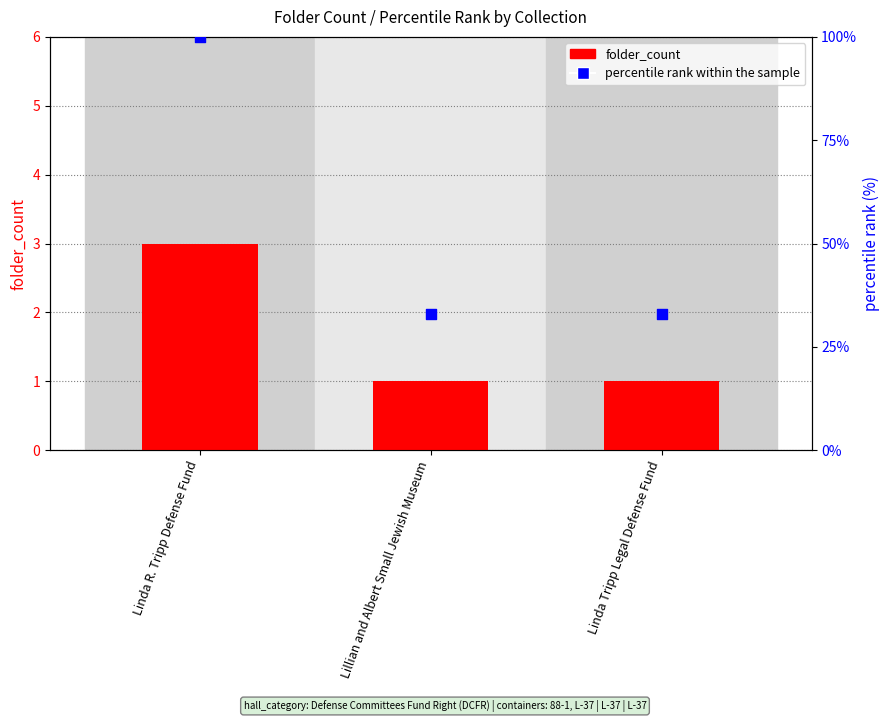

Which series contains the lowest Y value?

folder_count